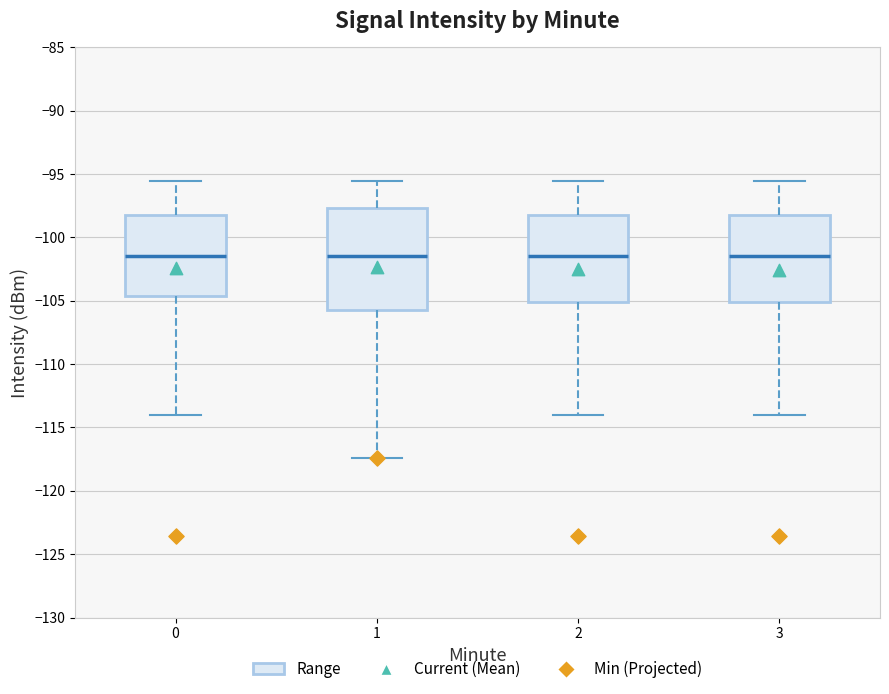

Reading left to right, transcribe this box plot: for each box, give where its median line is, the range the box spans, and where its two whiskers end, as read against the y-axis. The values are not printed on the chart, so give them approximately, as read against the axis.

0: median -101.5, box -104.5 to -98.5, whiskers -114.0 to -95.5
1: median -101.5, box -105.5 to -97.5, whiskers -117.5 to -95.5
2: median -101.5, box -105.0 to -98.5, whiskers -114.0 to -95.5
3: median -101.5, box -105.0 to -98.5, whiskers -114.0 to -95.5